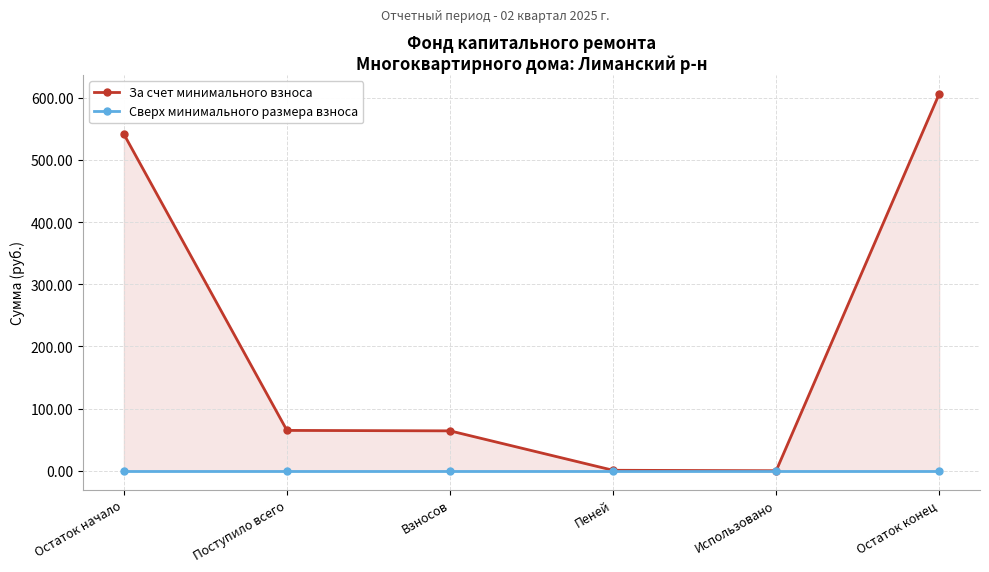

Between Остаток начало and Остаток конец, which series saw the biggest shift?

За счет минимального взноса